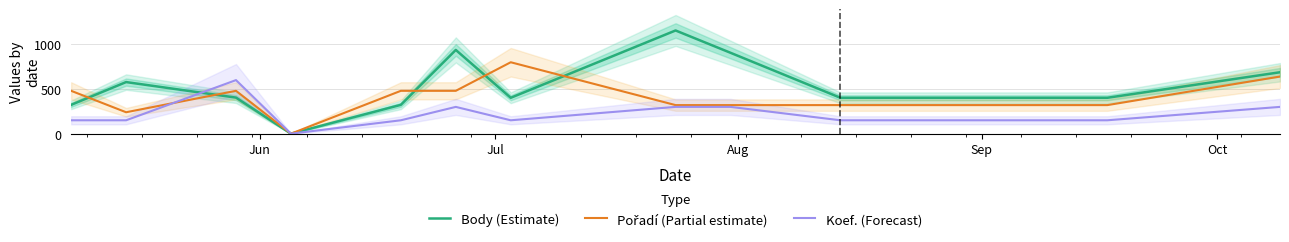

Is this an area chart (filled region under the line)?

No